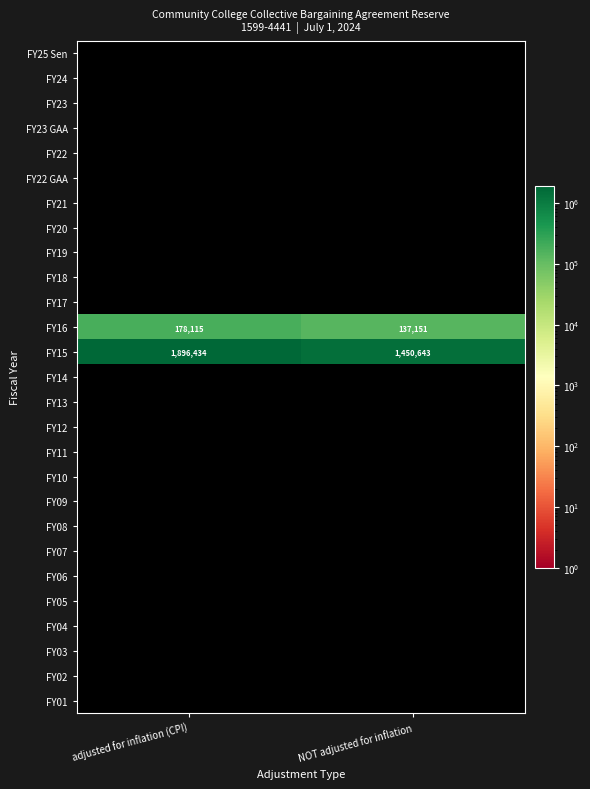

How many distinct data groups are displayed?

27